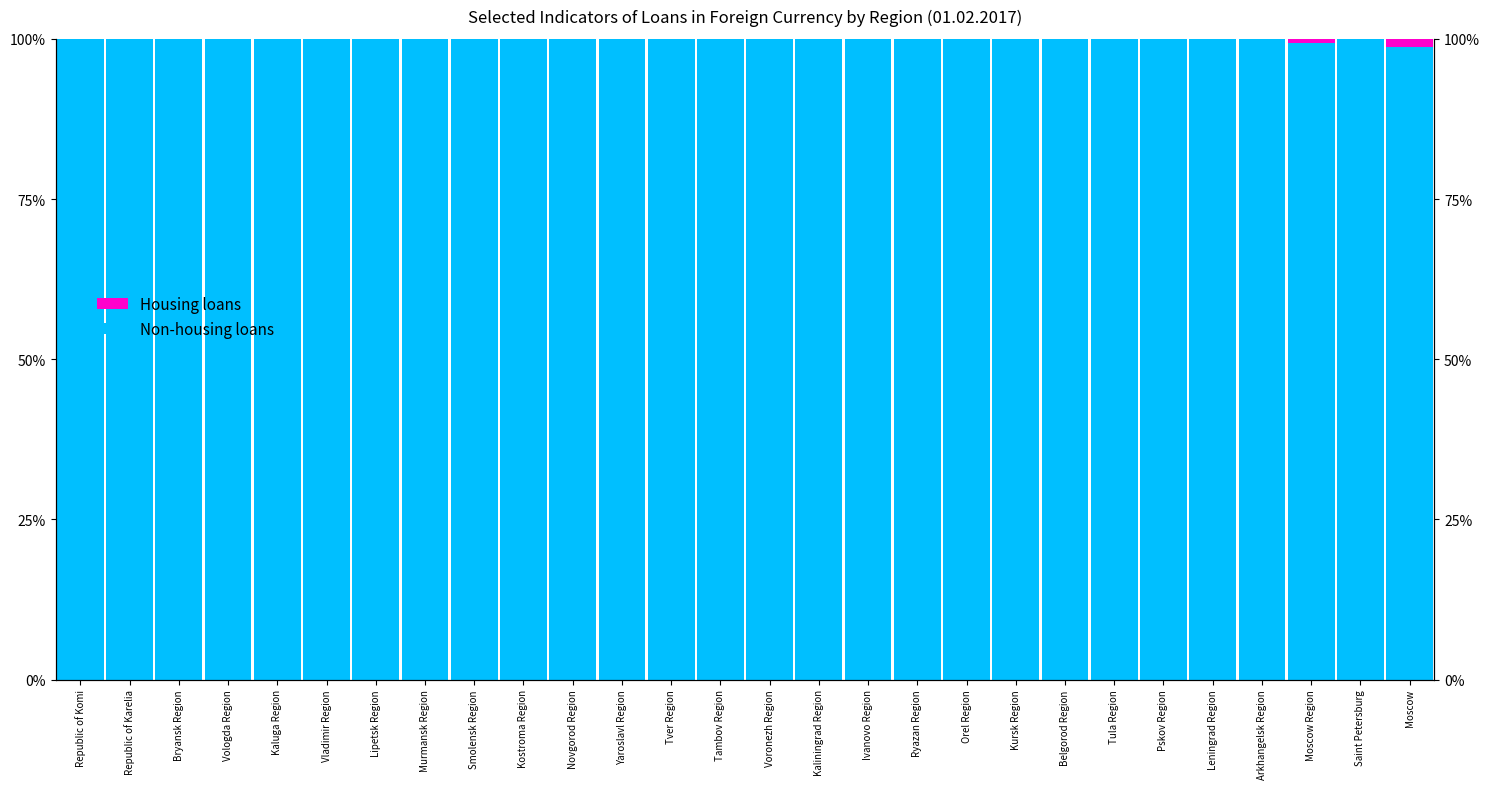

What position from the left is Pskov Region?

23